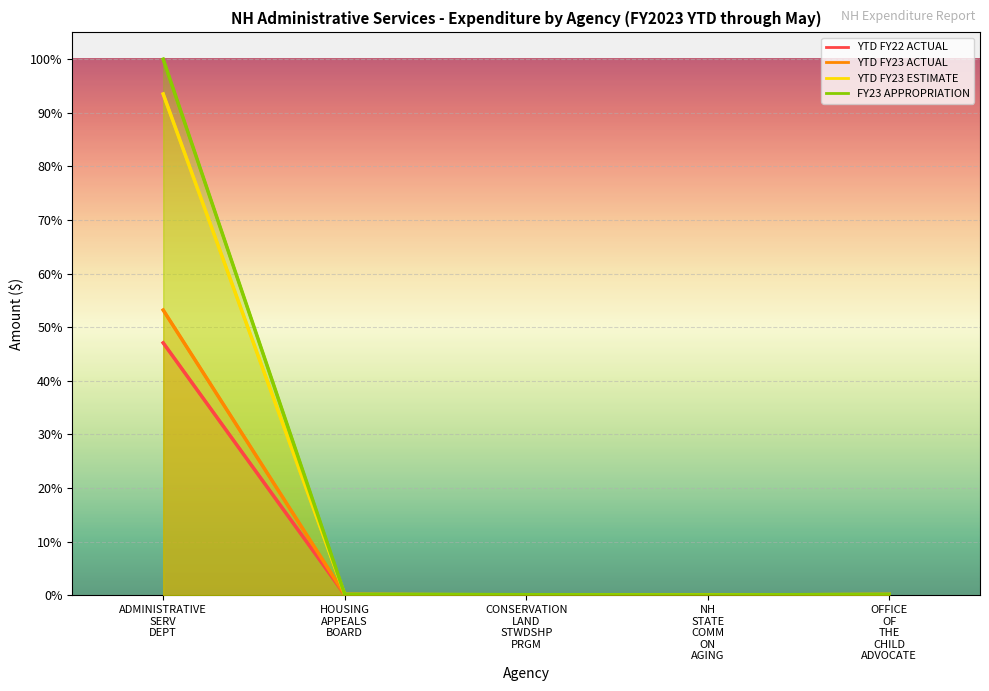

What is the sum of the YTD FY22 ACTUAL values at ADMINISTRATIVE SERV DEPT and NH STATE COMM ON AGING?

47.1